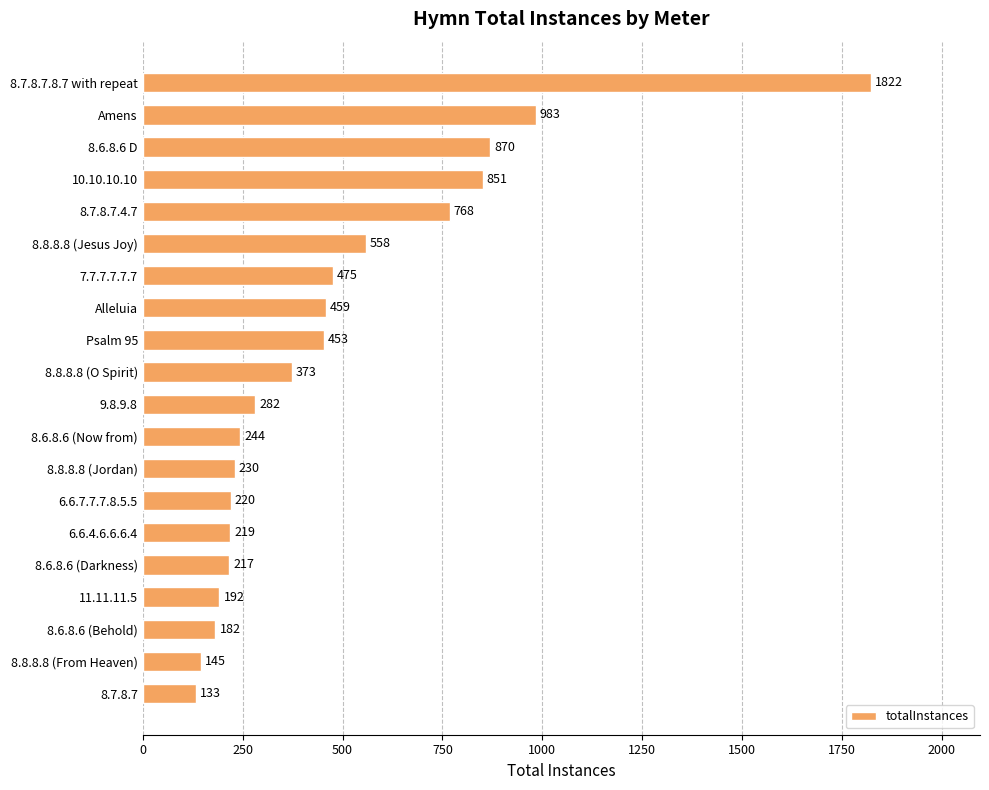

How many data points does each series have?

20